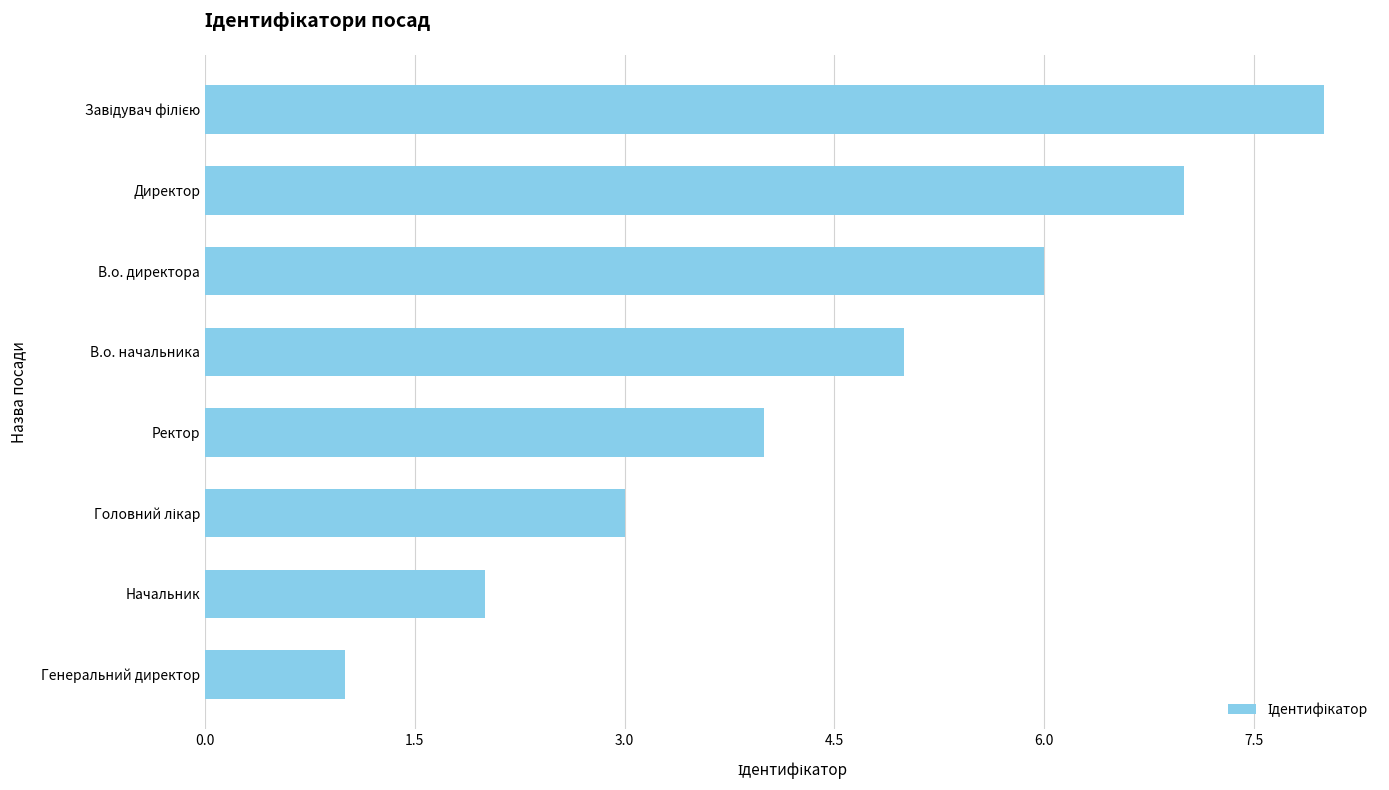

The chart shows a value of 1 at Генеральний директор. True or false?

True